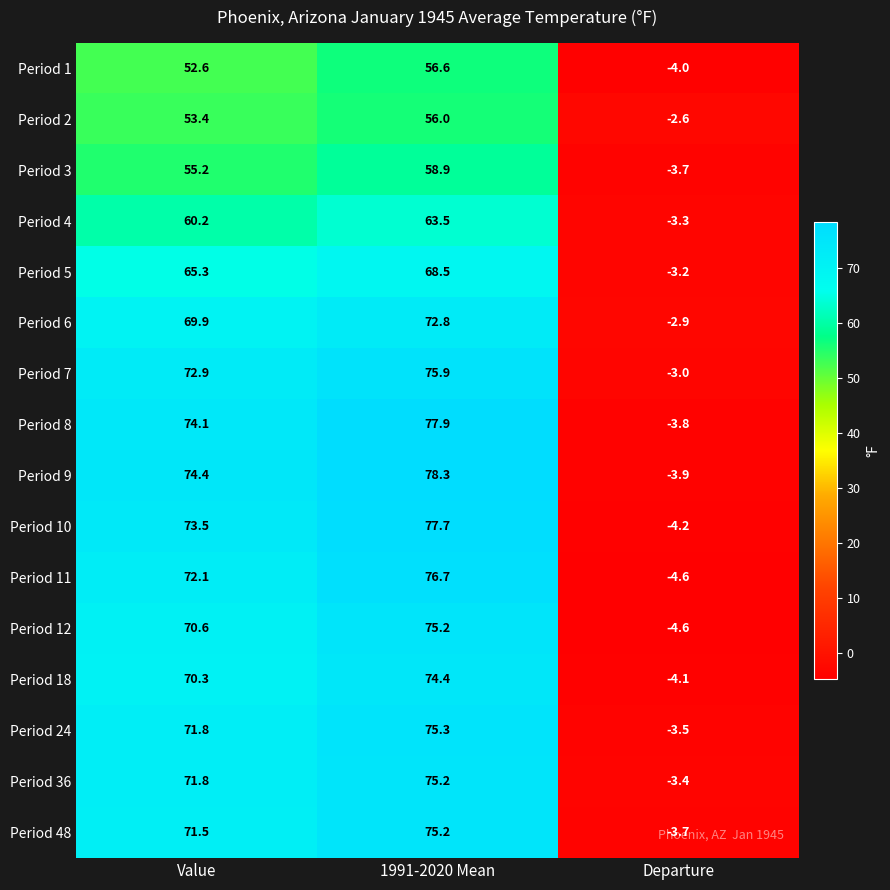

Which series has the largest range (max minus min)?

Period 9